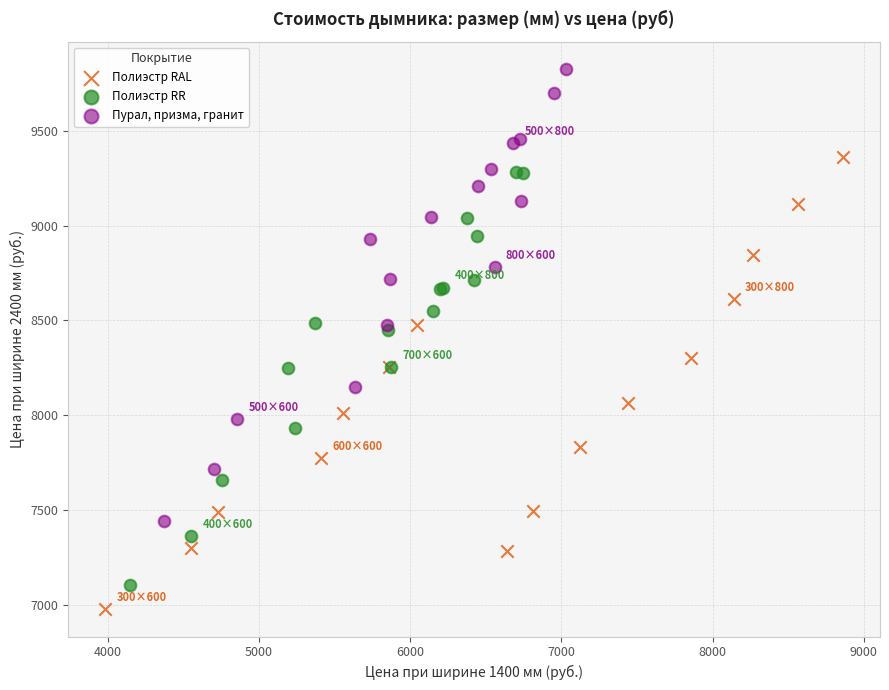

Which series reaches the minimum Y coordinate?

Полиэстр RAL